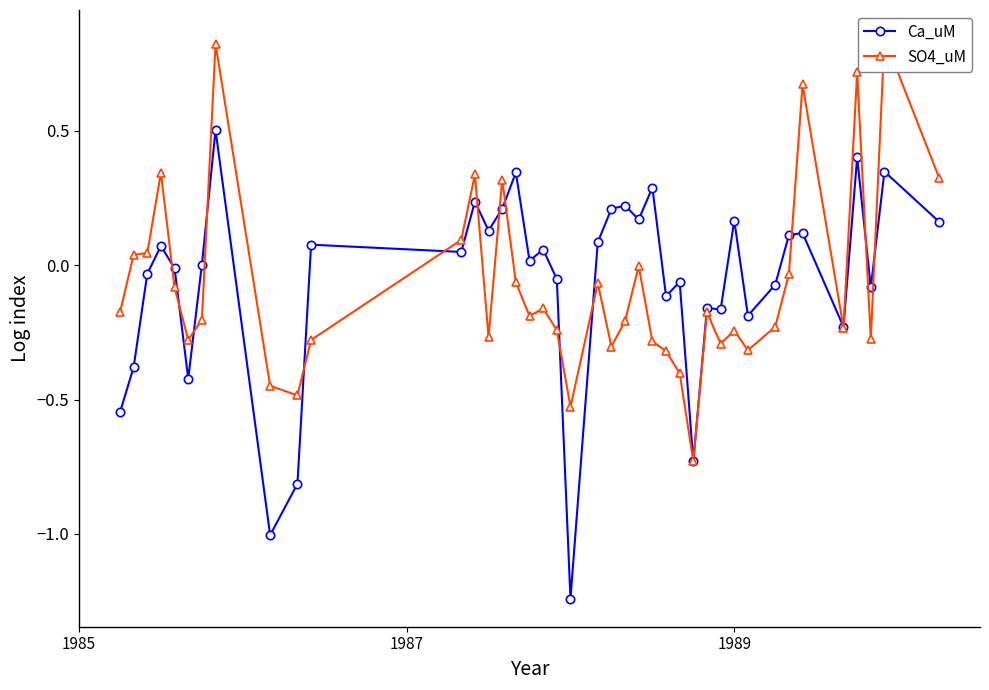

Which series has the largest total across all categories?

Ca_uM